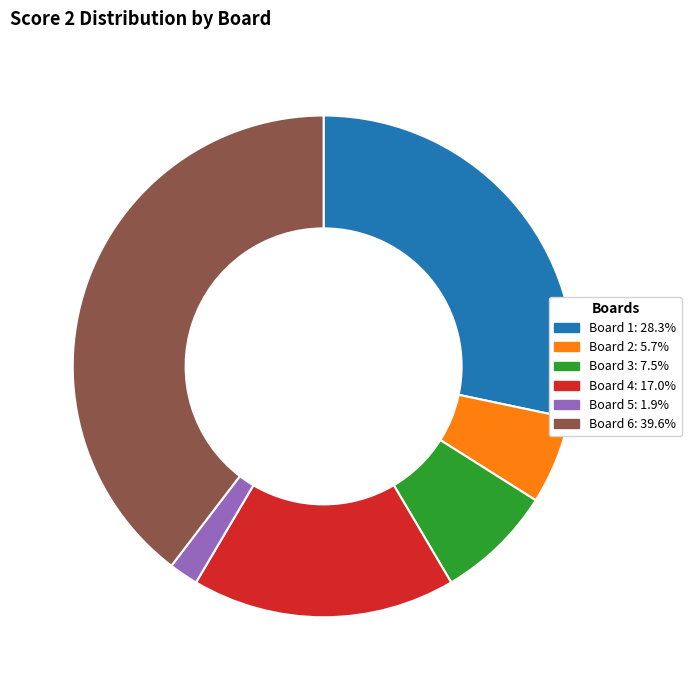

Is there a majority slice in this chart?

No